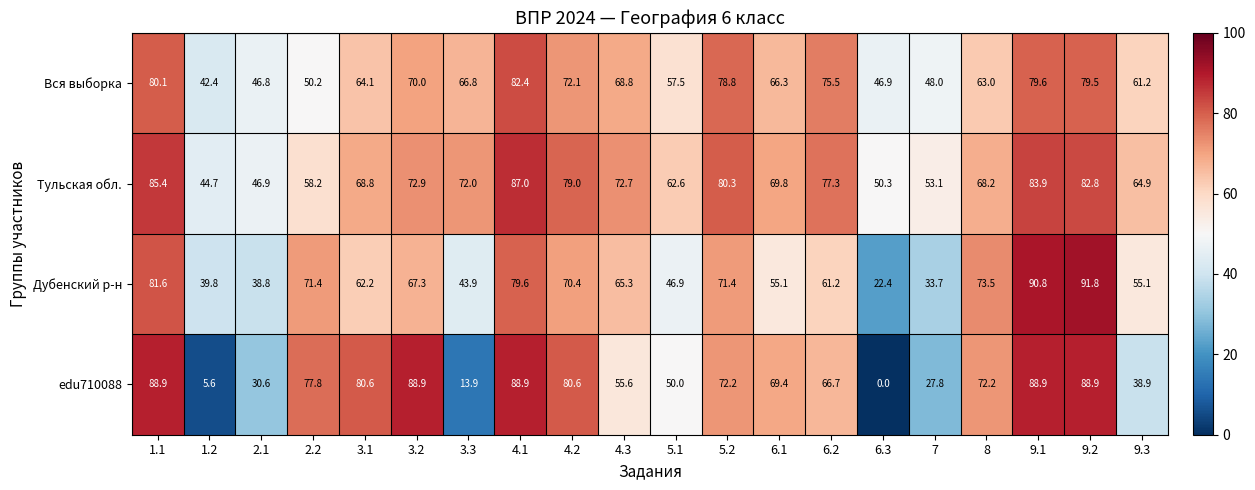

Which category has the lowest value across all series?

6.3